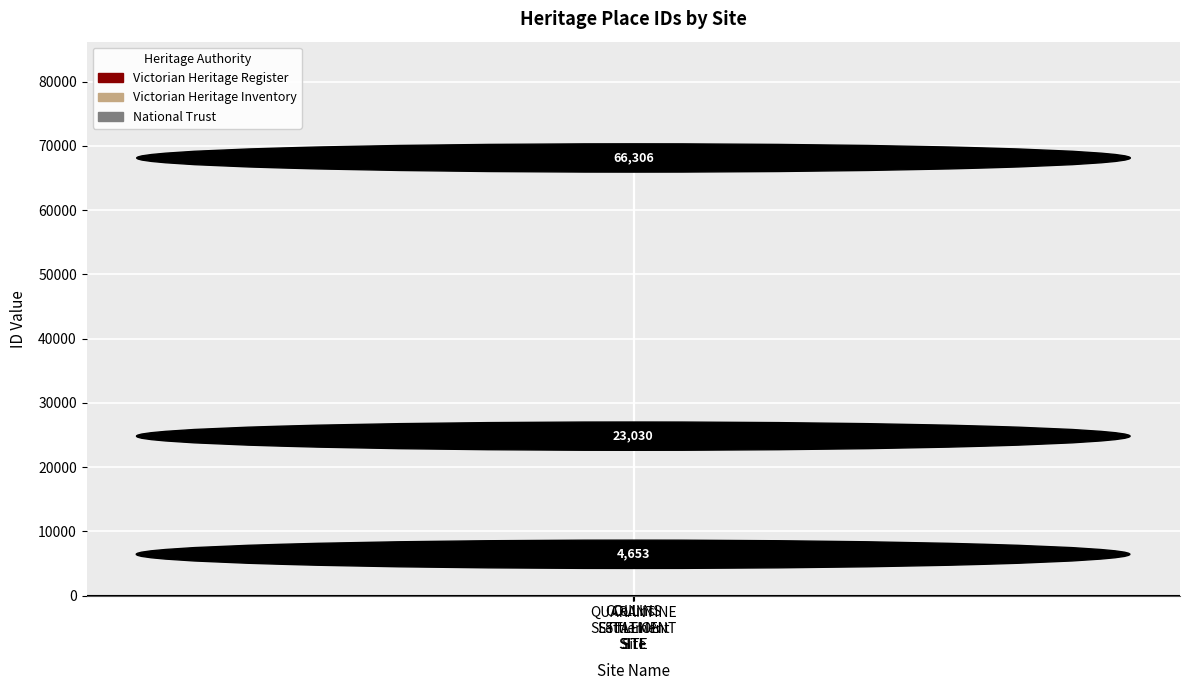

How many values are below 23030?

1